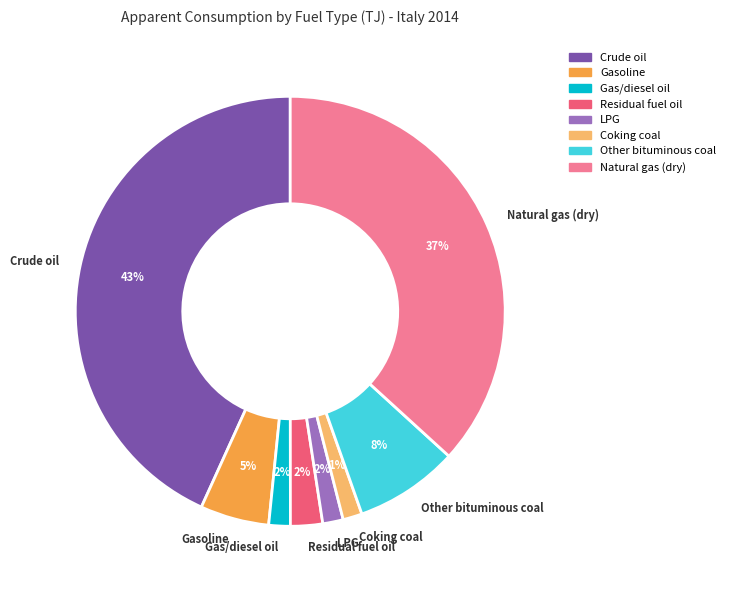

Count the number of slices in the pie.

8